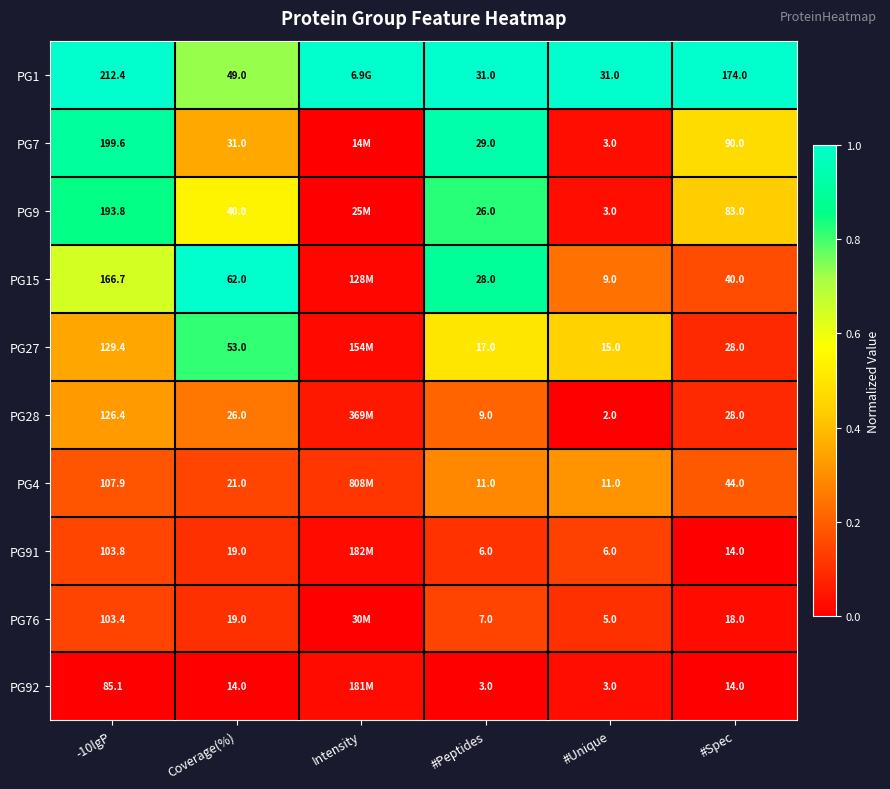

Is the value of PG15 at -10lgP greater than the value of PG91 at #Spec?

Yes